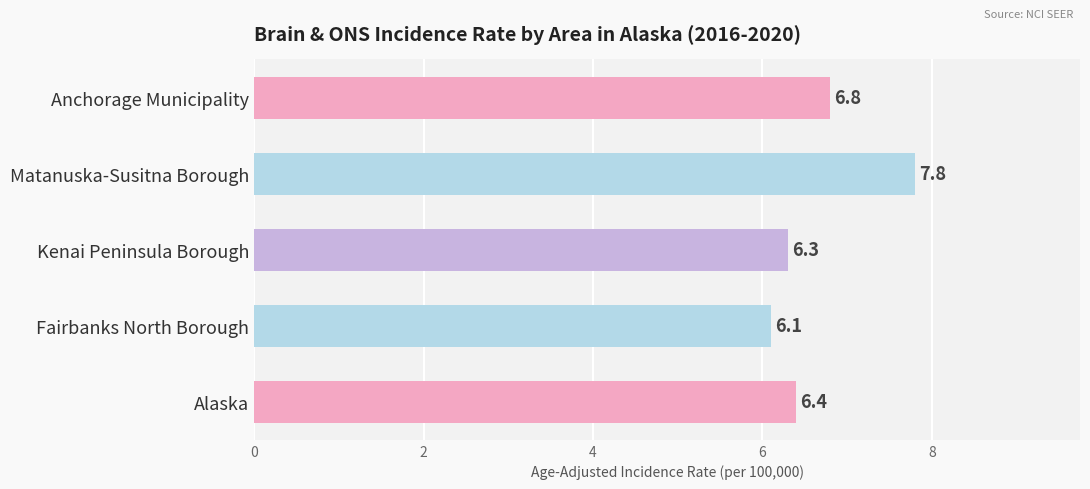

Is it true that the value at Matanuska-Susitna Borough is 13.1?

False